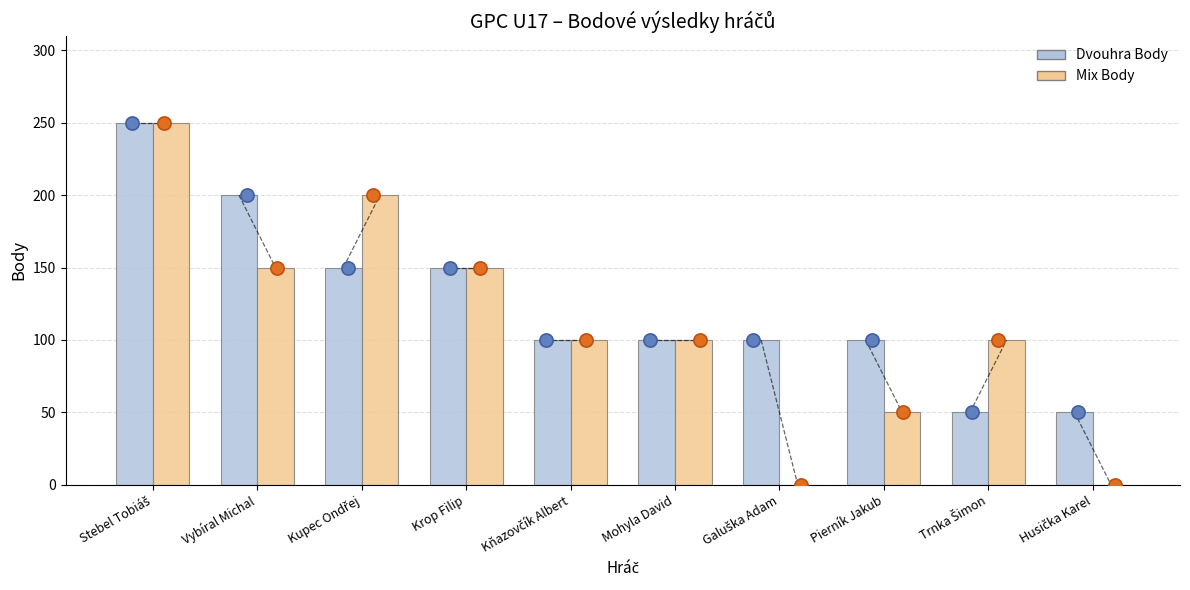

Which series has the largest total across all categories?

Dvouhra Body